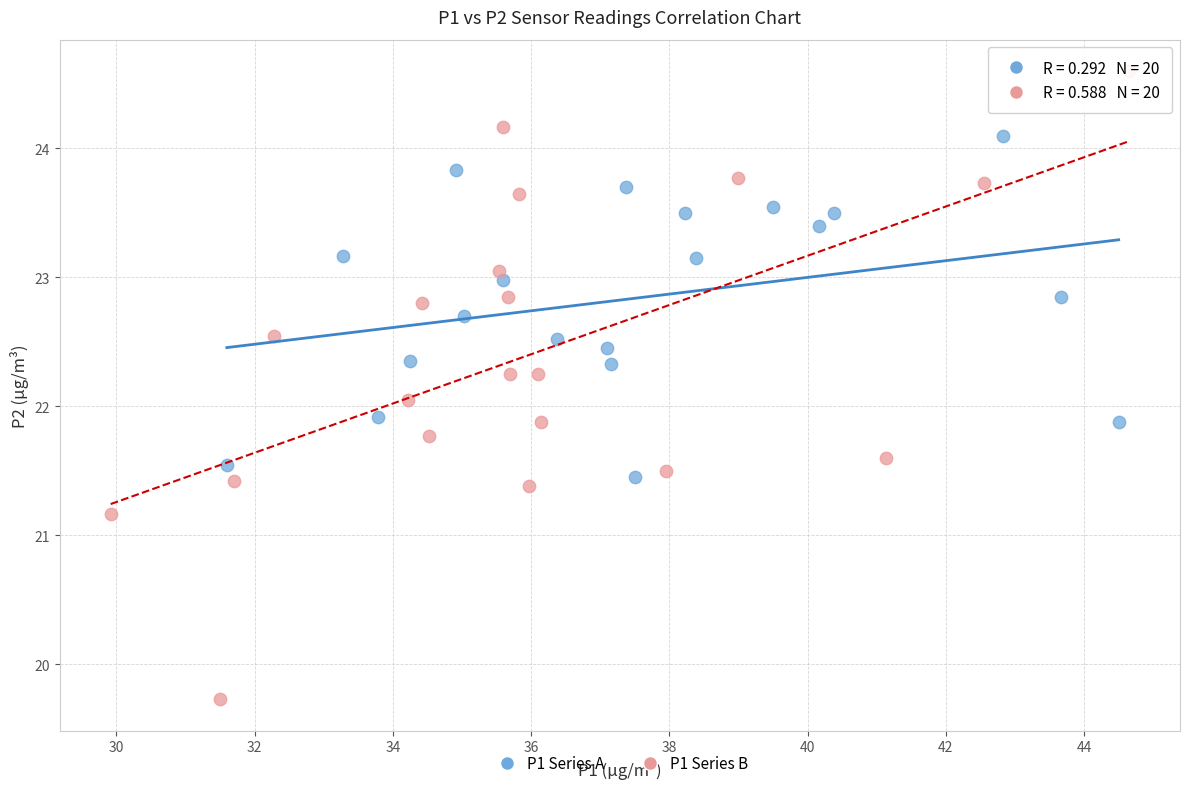

Which series has the largest Y range (max minus min)?

P1 Series B